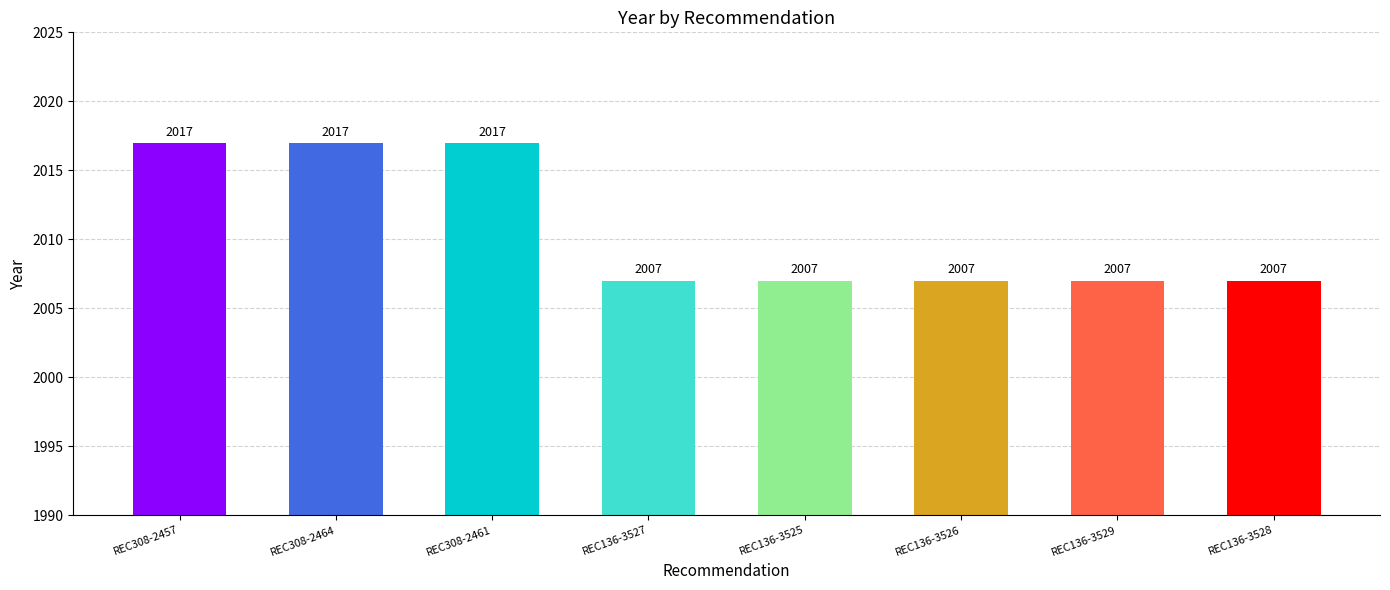

What is the ratio of the value at REC136-3529 to the value at REC308-2457?

1.0